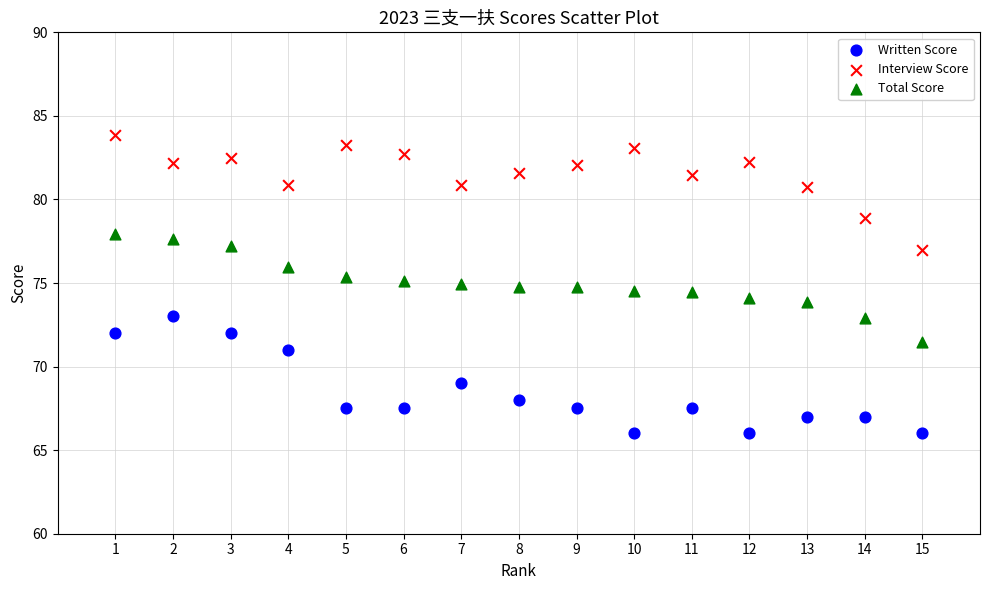

Across all data points, what is the range of X values (max minus min)?

14.0